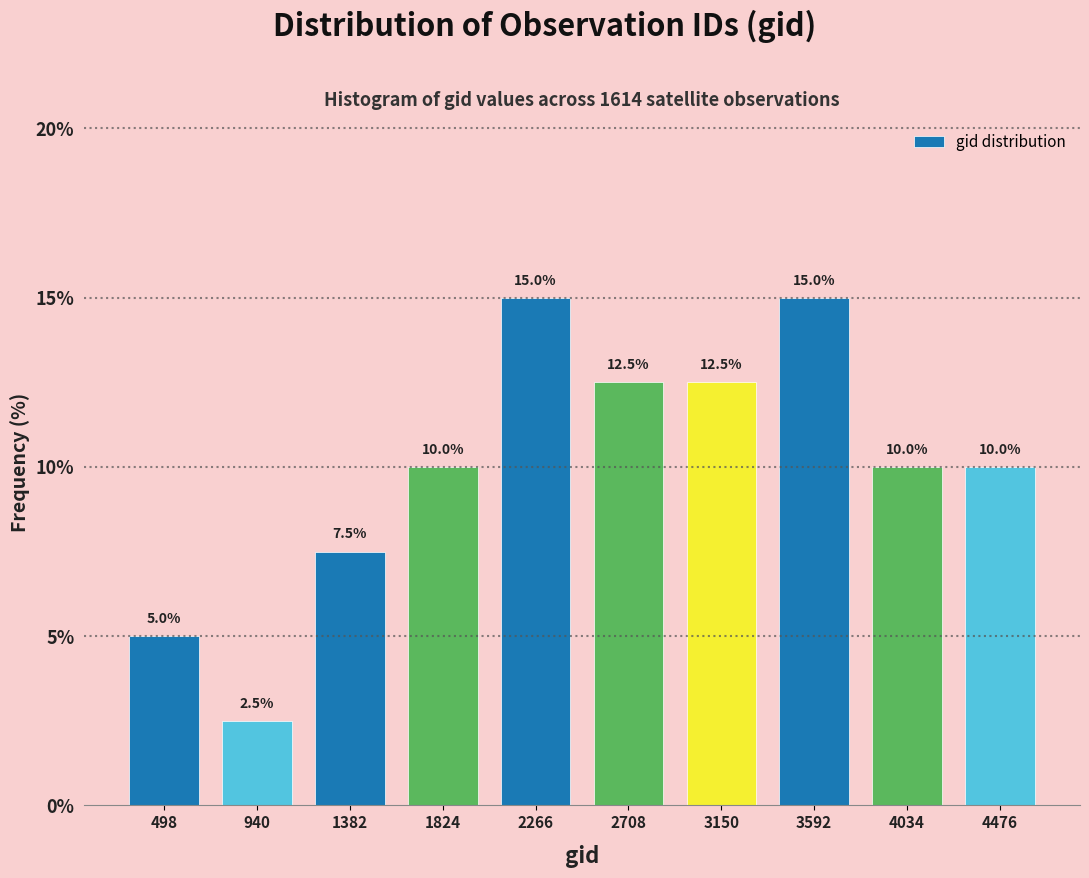

Reading left to right, transcribe this chart: for each bar, give the range it covers on the x-axis and its height. The bar edges are not printed on the chart, so give them approximately, as read against the axis.

300 to 700: 5.0
700 to 1150: 2.5
1150 to 1600: 7.5
1600 to 2050: 10.0
2050 to 2500: 15.0
2500 to 2950: 12.5
2950 to 3350: 12.5
3350 to 3800: 15.0
3800 to 4250: 10.0
4250 to 4700: 10.0